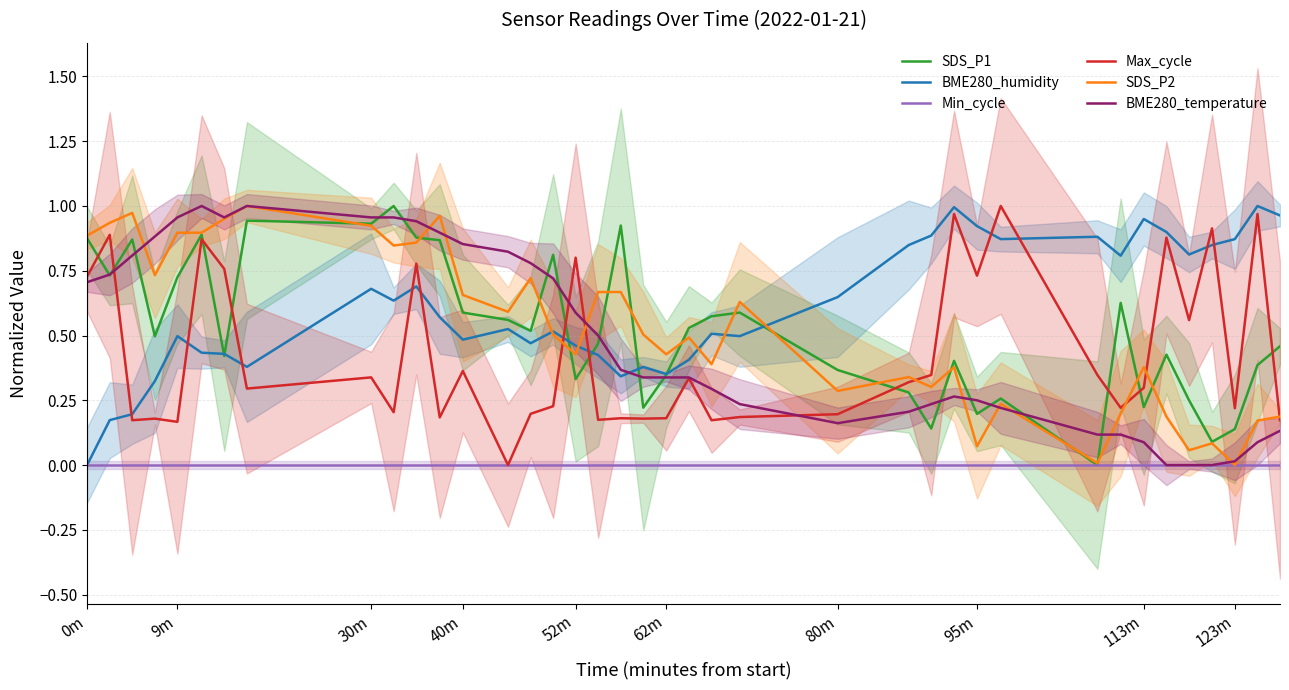

Is it true that Max_cycle equals 0.4 at 95m?

False